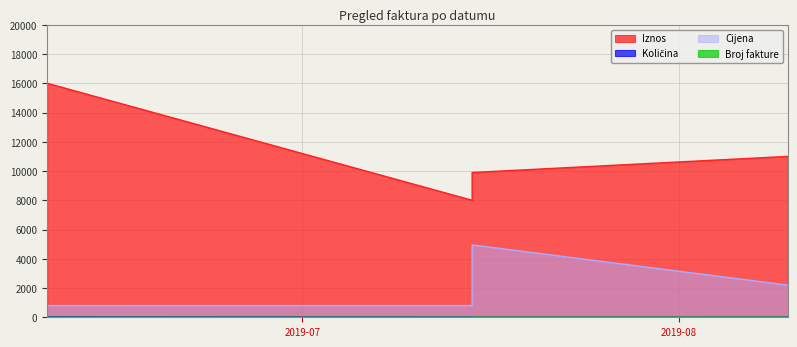

At 2019-07-15, list the series in order from largest to smallest.

Iznos, Cijena, Količina, Broj fakture